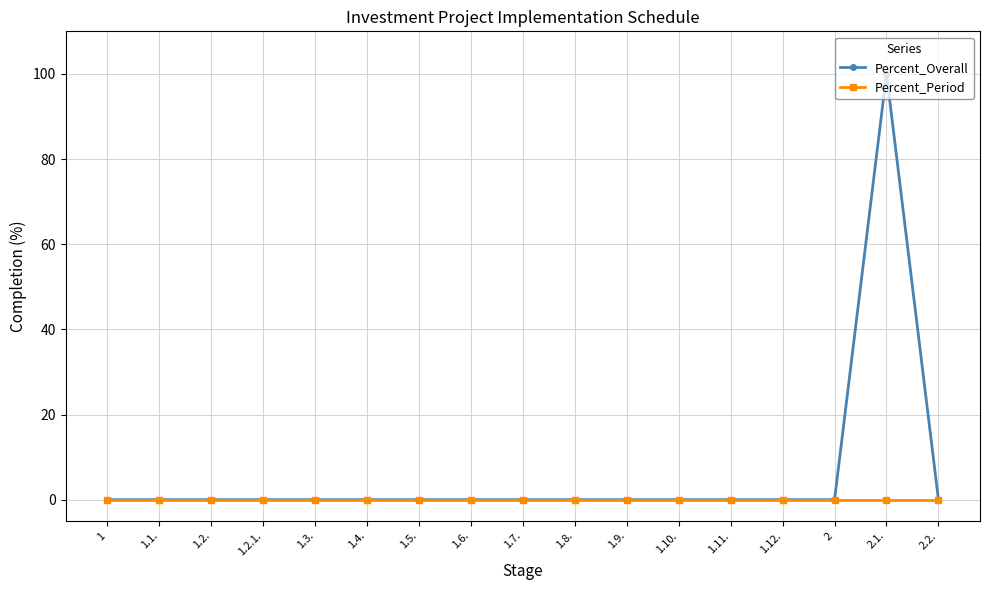

Is this an area chart (filled region under the line)?

No